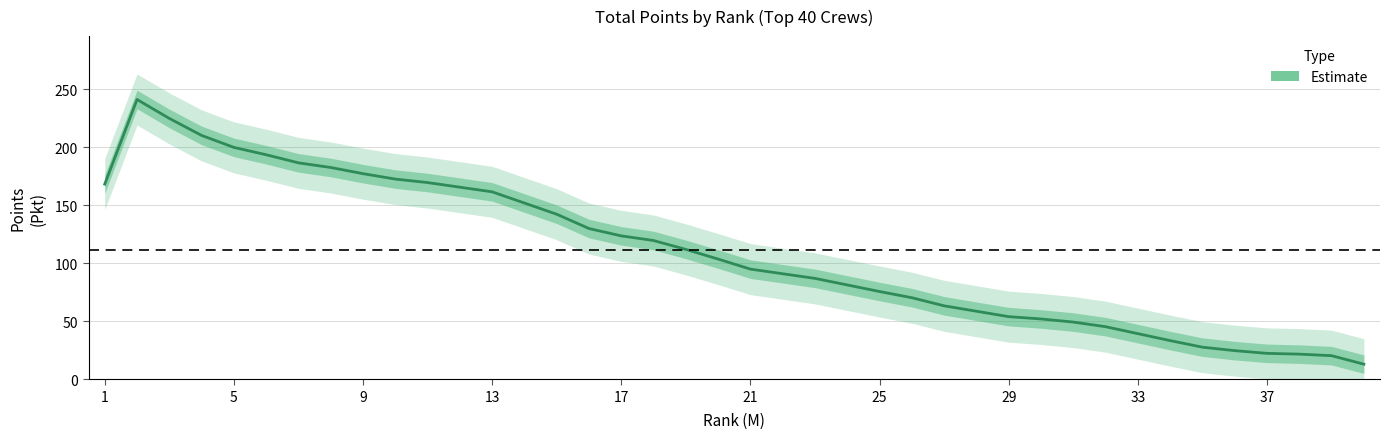

Reading left to right, transcribe all the data shown in this chart.

168.3	241.3	225.0	210.3	200.0	193.7	186.7	182.7	177.3	172.7	169.7	165.7	161.7	152.0	142.3	130.0	123.7	119.7	112.0	103.7	95.0	91.0	87.0	81.3	75.7	70.3	63.3	58.7	54.0	52.0	49.3	45.3	39.3	33.3	27.7	24.7	22.3	21.7	20.3	13.0